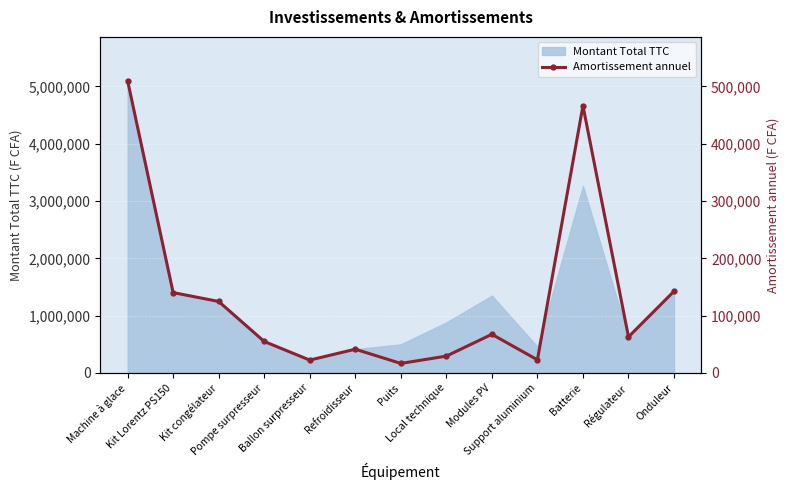

Where is the first local maximum?

Refroidisseur